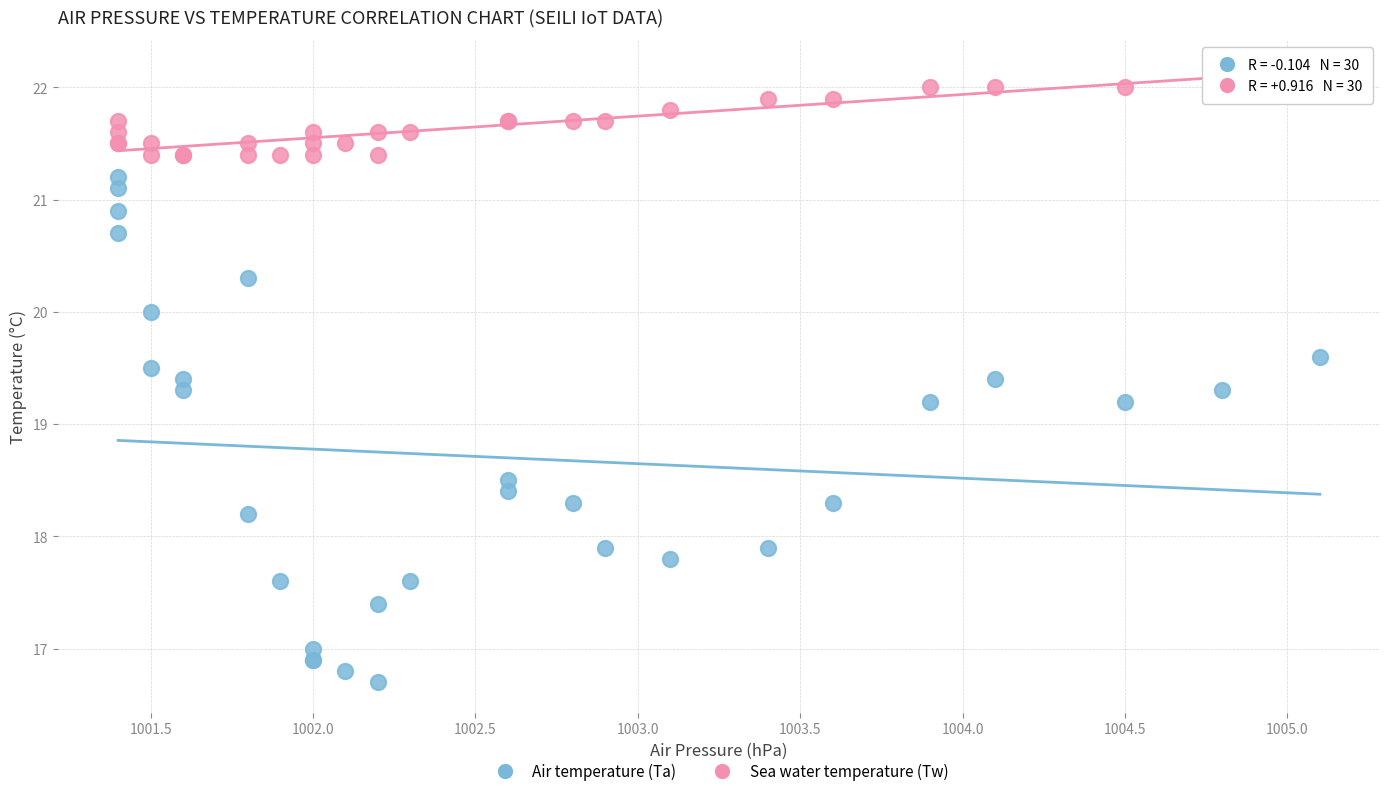

Which series has the widest spread of Y values?

Air temperature (Ta)